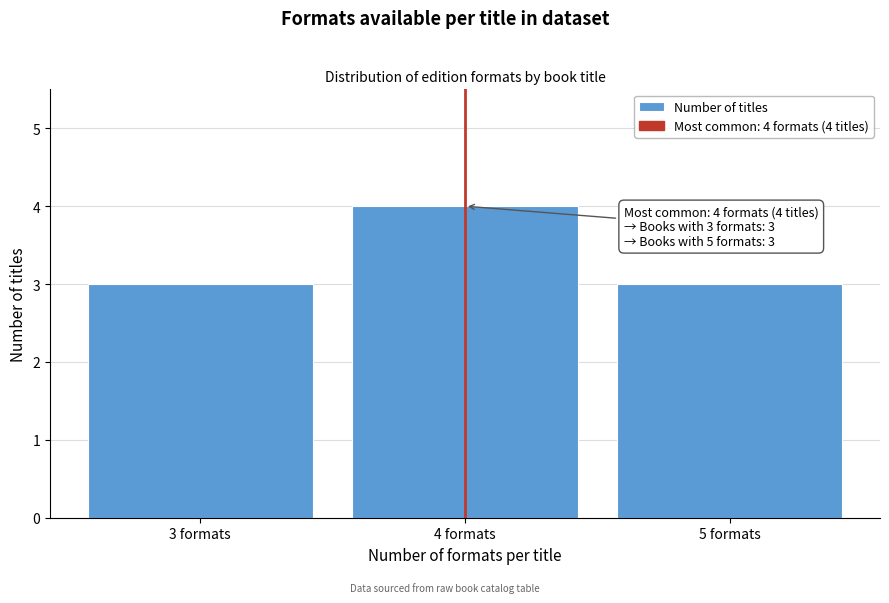

Reading left to right, what are all the values shown in this chart?

3 formats=3	4 formats=4	5 formats=3